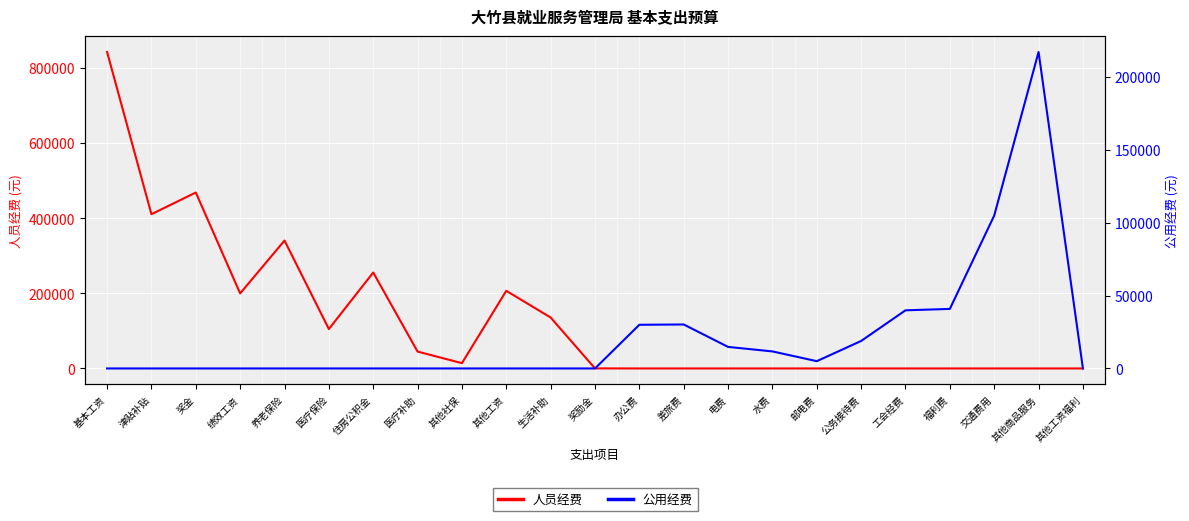

List the series in order of their overall mean, lowest first.

公用经费, 人员经费